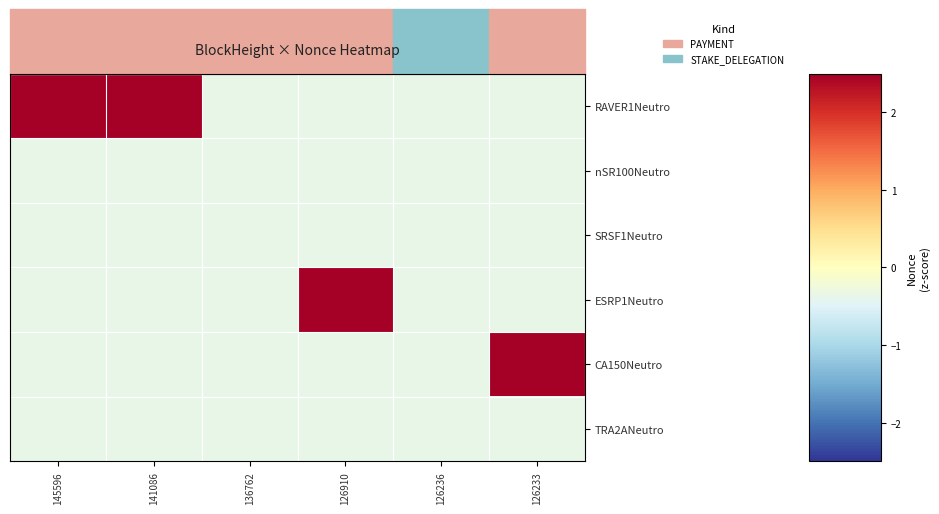

Reading left to right, extract all data points from this chart.

RAVER1Neutro: 145596=3.1	141086=2.7	136762=-0.4	126910=-0.4	126236=-0.4	126233=-0.4
nSR100Neutro: 145596=-0.4	141086=-0.4	136762=-0.4	126910=-0.4	126236=-0.4	126233=-0.4
SRSF1Neutro: 145596=-0.4	141086=-0.4	136762=-0.4	126910=-0.4	126236=-0.4	126233=-0.4
ESRP1Neutro: 145596=-0.4	141086=-0.4	136762=-0.4	126910=2.6	126236=-0.4	126233=-0.4
CA150Neutro: 145596=-0.4	141086=-0.4	136762=-0.4	126910=-0.4	126236=-0.4	126233=2.9
TRA2ANeutro: 145596=-0.4	141086=-0.4	136762=-0.4	126910=-0.4	126236=-0.4	126233=-0.4